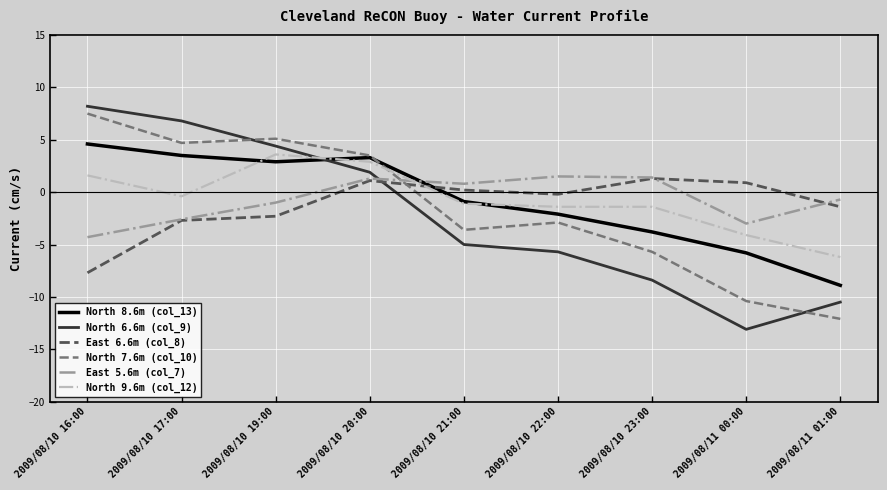

At which label does North 9.6m (col_12) reach its minimum?

2009/08/11 01:00